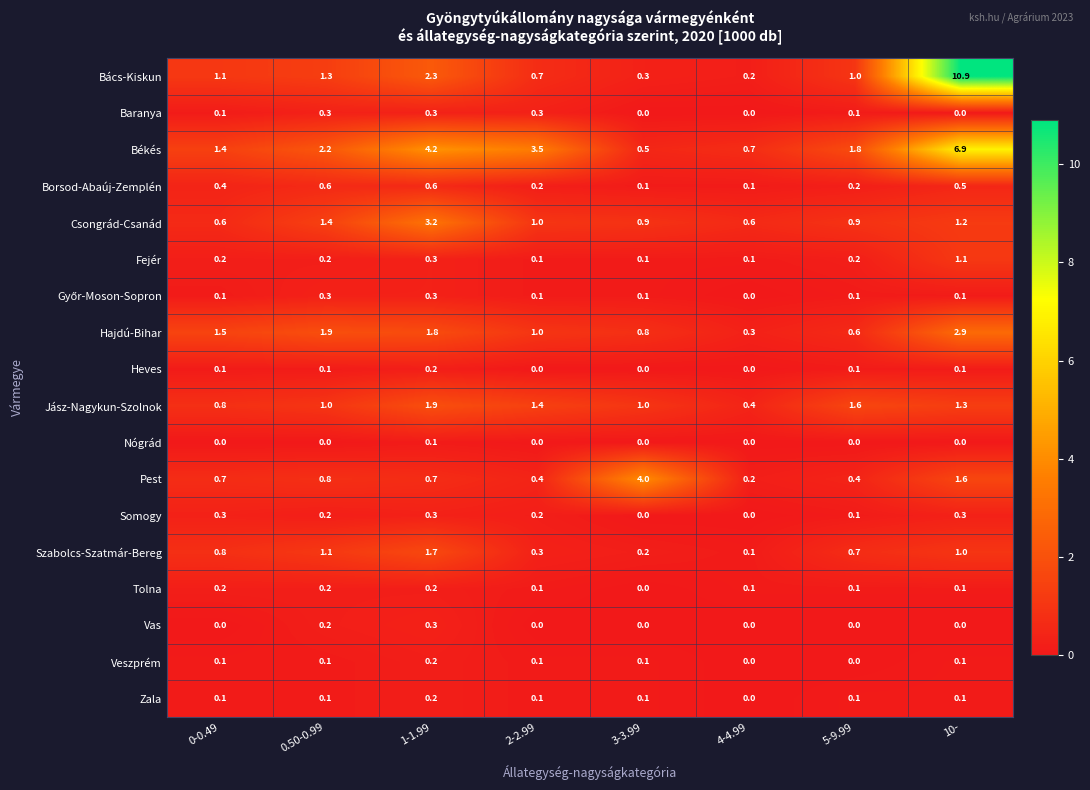

The value of Nógrád at 2-2.99 is 0.0. True or false?

True